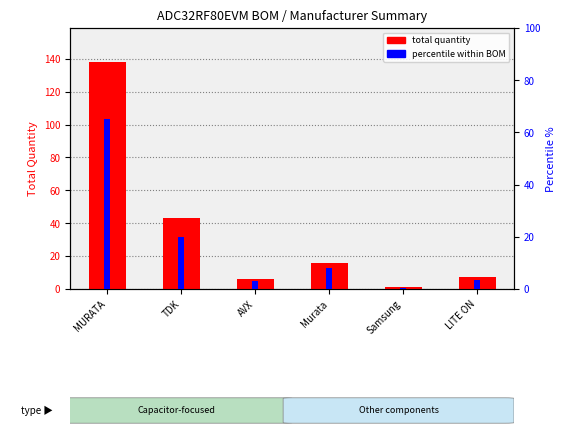

The value of percentile within BOM at AVX is 1.3. True or false?

False